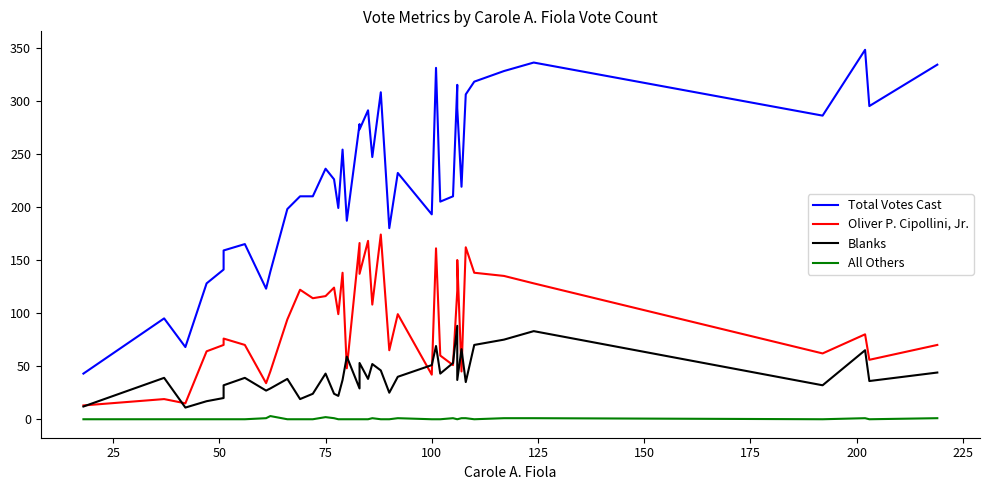

Reading left to right, what are all the values shown in this chart?

Total Votes Cast: 43	95	68	128	141	159	165	123	139	198	210	210	236	226	199	254	187	278	273	291	247	308	180	232	193	331	205	210	315	293	219	306	318	328	336	286	348	295	334
Oliver P. Cipollini, Jr.: 13	19	15	64	70	76	70	34	45	94	122	114	116	124	99	138	48	166	137	168	108	174	65	99	42	161	60	51	121	150	45	162	138	135	128	62	80	56	70
Blanks: 12	39	11	17	20	32	39	27	29	38	19	24	43	24	22	37	59	29	53	38	52	46	25	40	51	69	43	53	88	37	66	35	70	75	83	32	65	36	44
All Others: 0	0	0	0	0	0	0	1	3	0	0	0	2	1	0	0	0	0	0	0	1	0	0	1	0	0	0	1	0	0	1	1	0	1	1	0	1	0	1